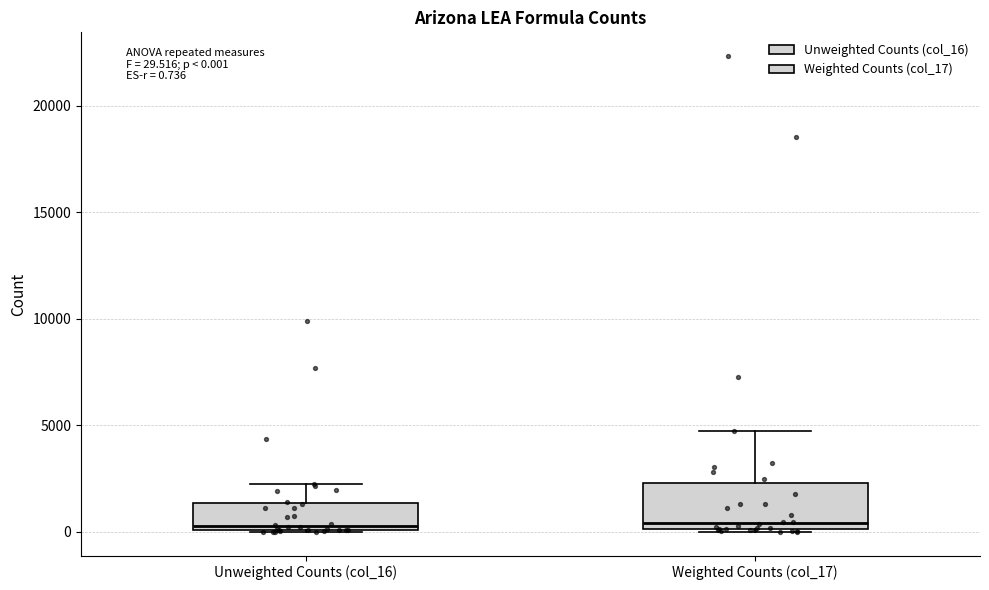

Which box is the tallest, from its lower edge to its upper edge?

Weighted Counts (col_17)